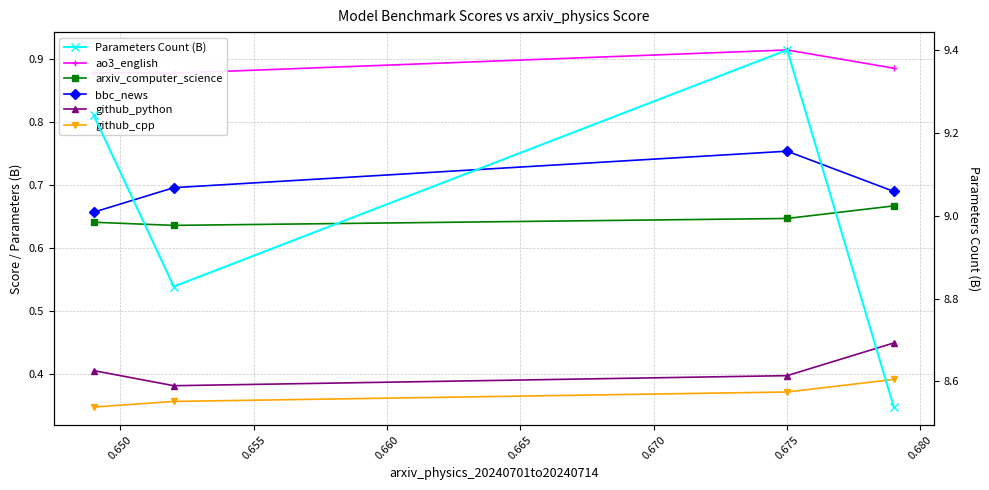

Reading left to right, transcribe all the data shown in this chart.

ao3_english: 0.9	0.9	0.9	0.9
arxiv_computer_science: 0.6	0.6	0.6	0.7
bbc_news: 0.7	0.7	0.8	0.7
github_python: 0.4	0.4	0.4	0.4
github_cpp: 0.3	0.4	0.4	0.4
Parameters Count (B): 9.2	8.8	9.4	8.5